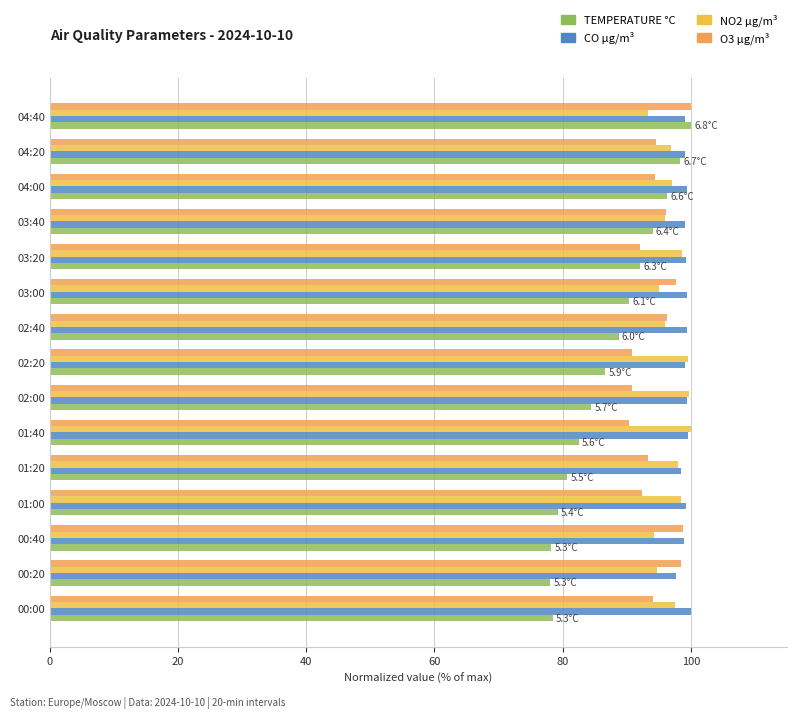

What is the sum of all CO µg/m³ values?

1487.0